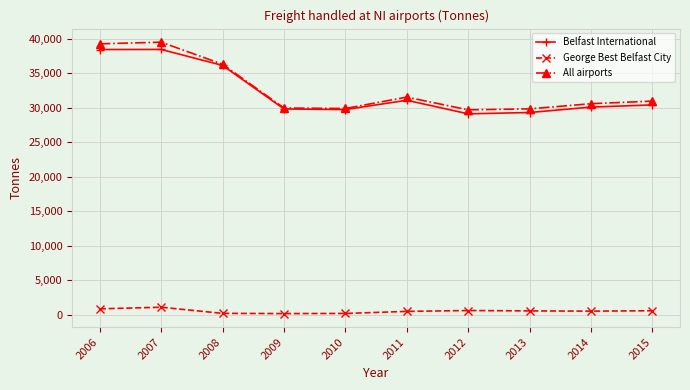

Which series has the largest total across all categories?

All airports